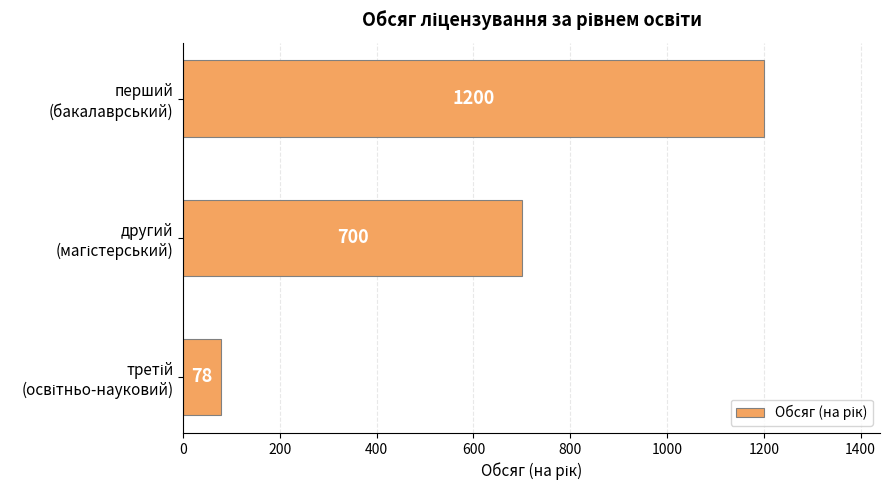

What is the greatest value displayed?

1200